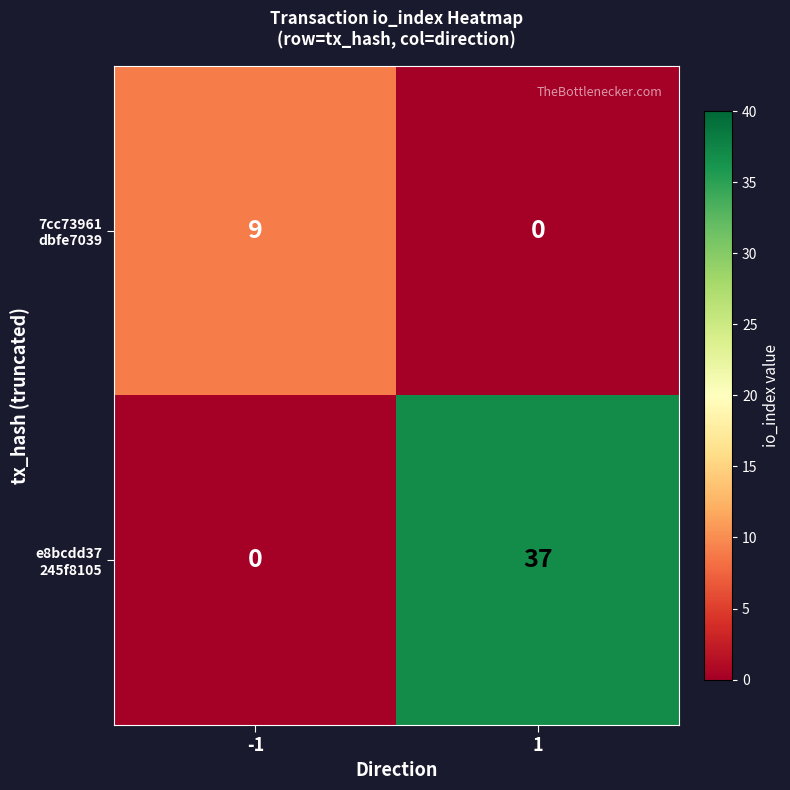

What is the total value across all series at 1?

37